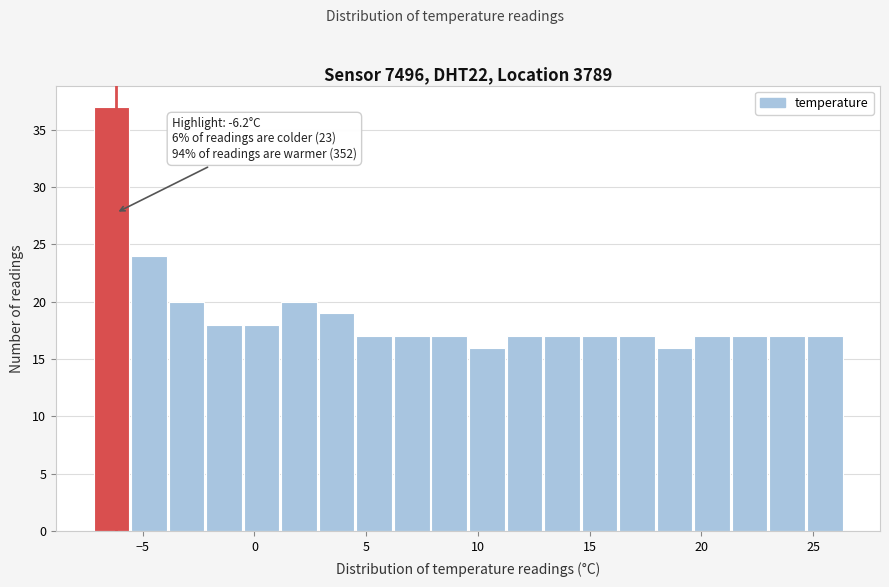

Around what value on the x-axis is the tallest bar? Give the approximate position of its centre, as read against the axis.

-6.5